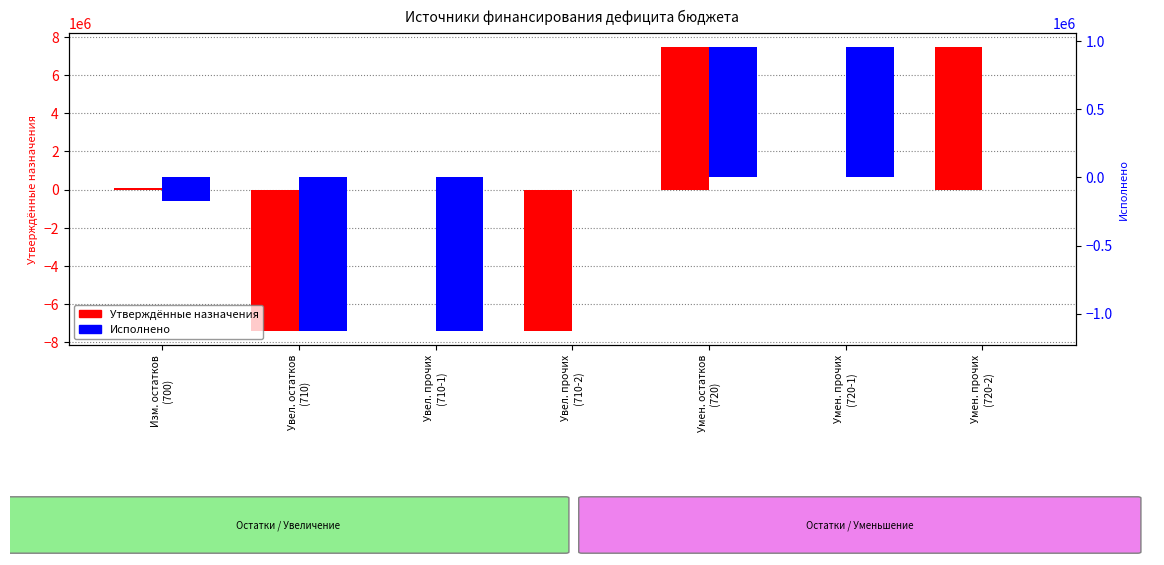

True or false: Утверждённые назначения has a value of 123139.9 at Изм. остатков
(700).

False